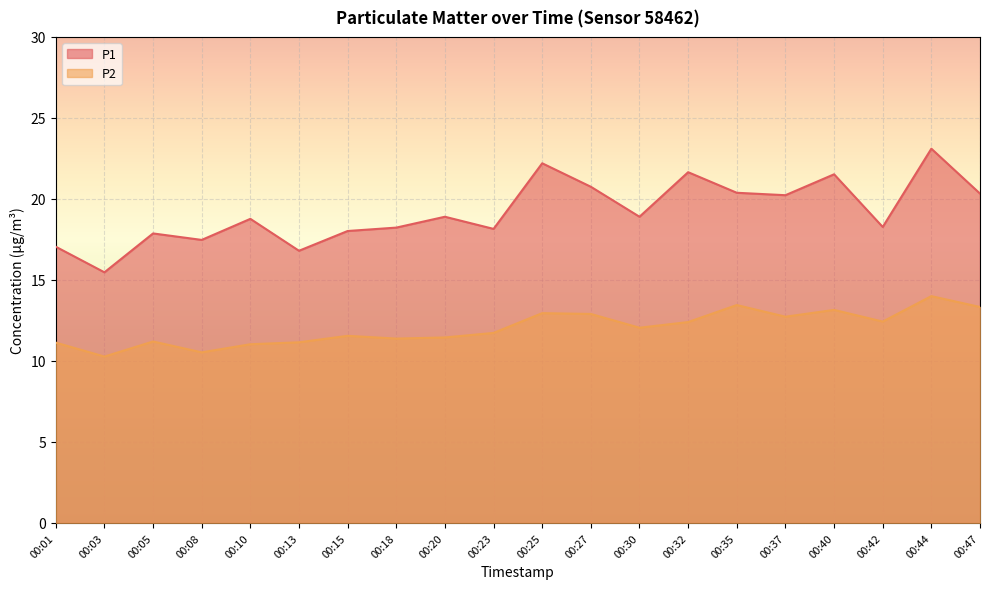

What is the value of the P1 point at the 10th from the left?

18.1